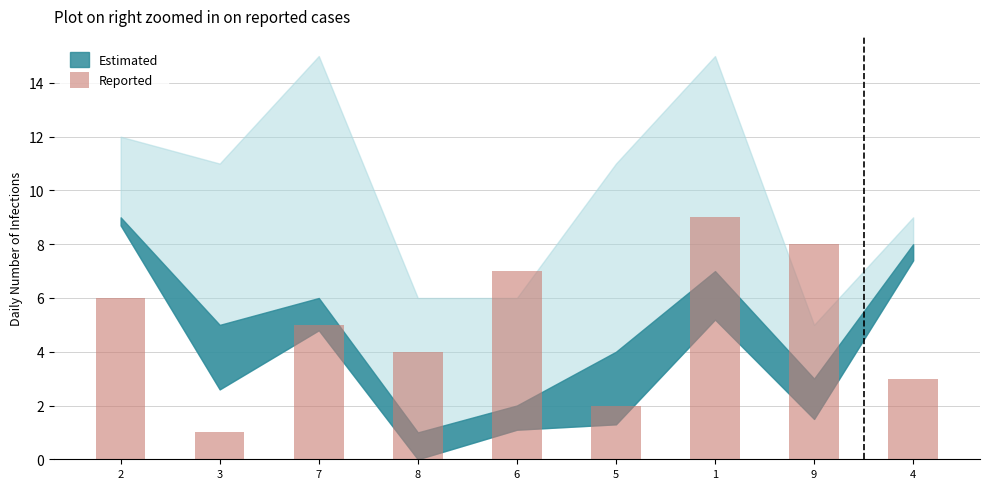

How many distinct data groups are displayed?

1